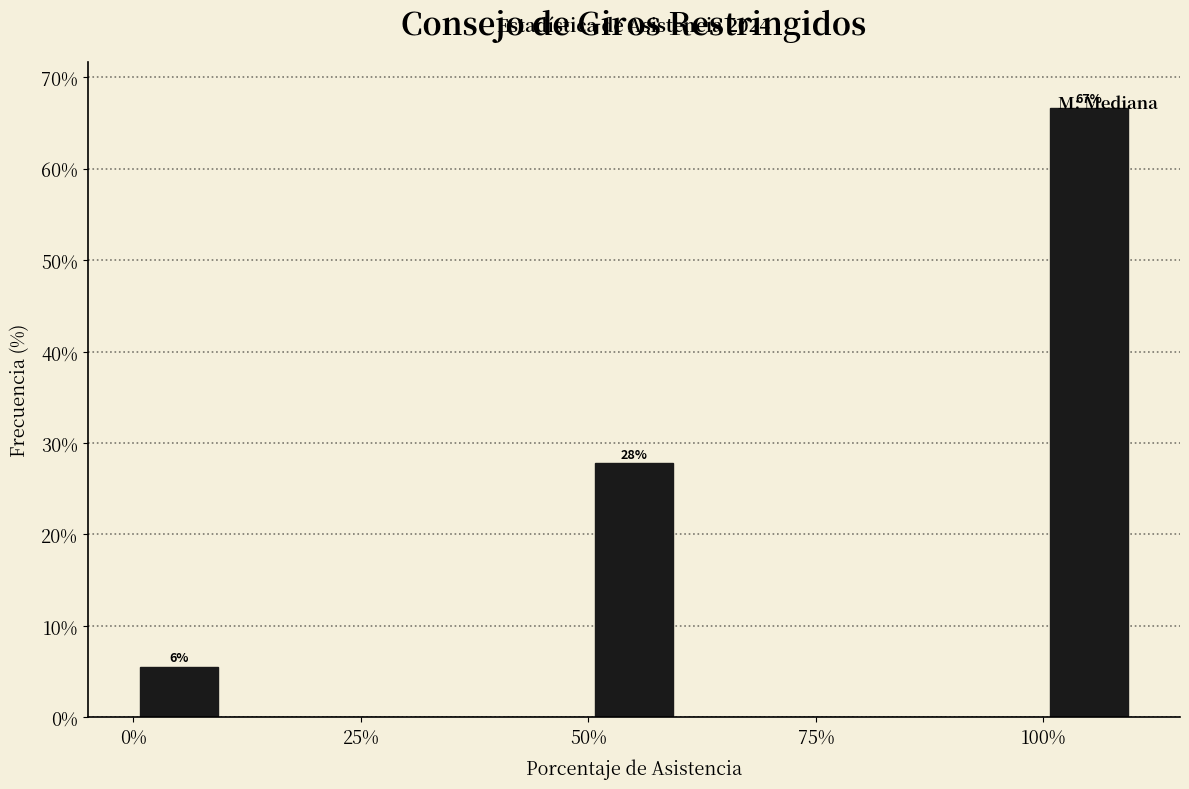

Read against the x-axis, roughly where is the centre of the tallest bar?

105